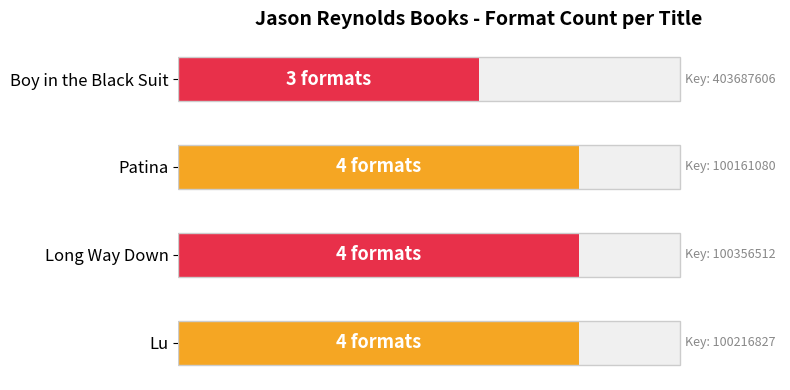

Between Patina and Long Way Down, which is larger?

Patina